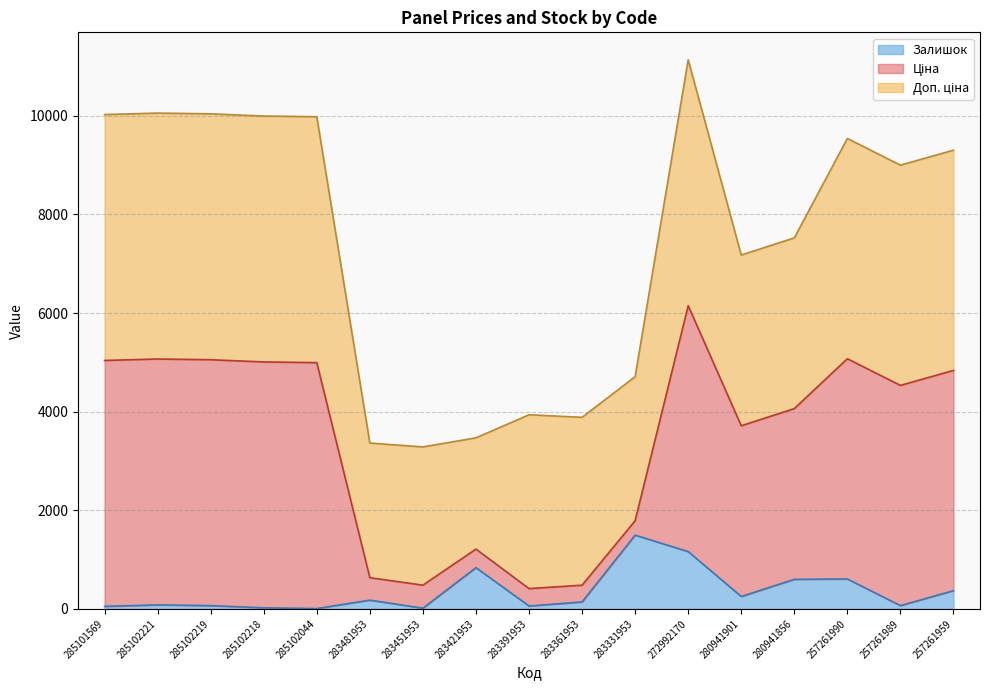

True or false: Ціна and Залишок intersect in this chart.

False